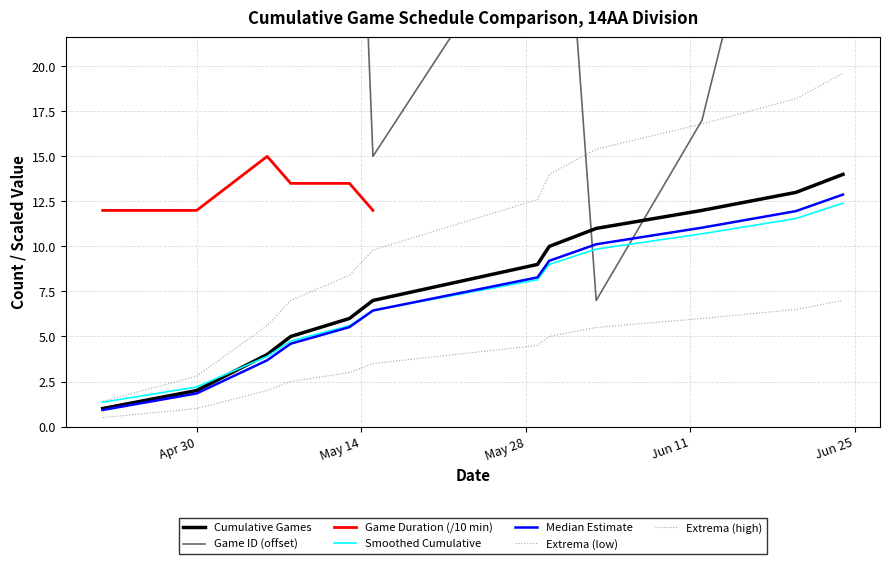

What is the maximum value shown in the chart?

62